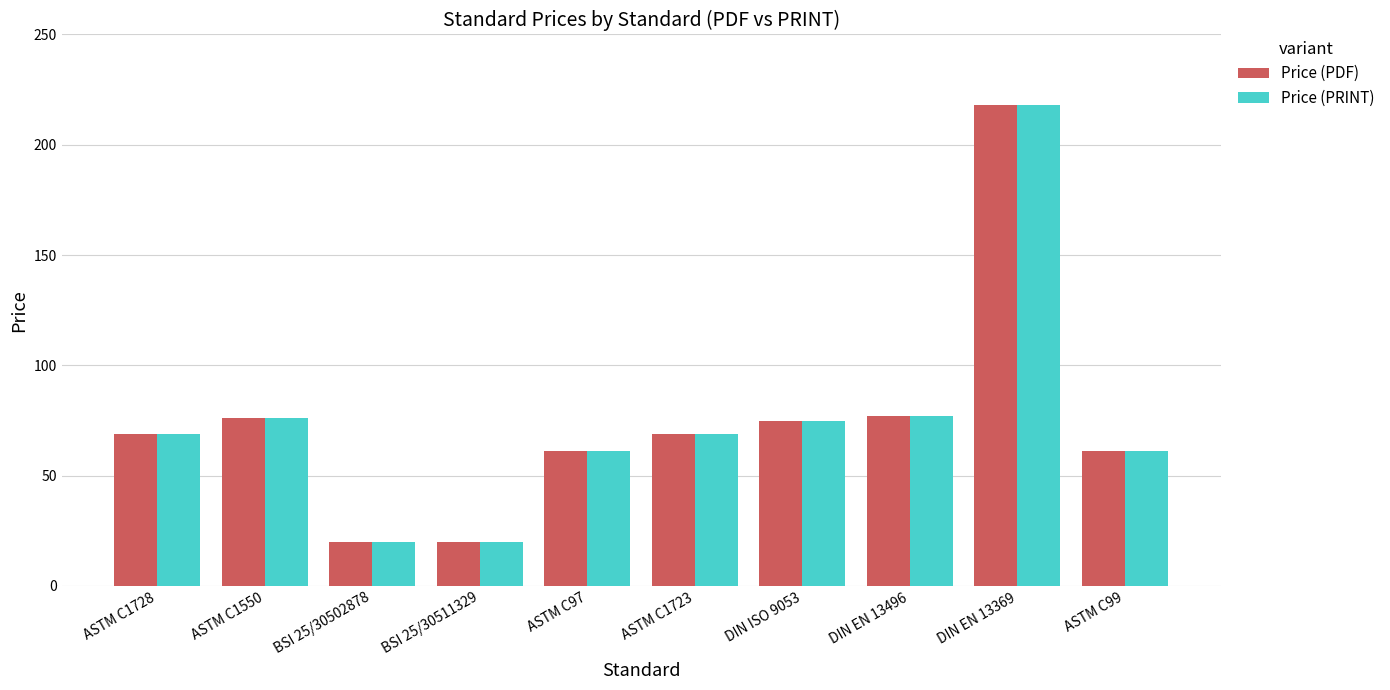

What is the difference between the Price (PDF) values at DIN EN 13496 and ASTM C1728?

7.8